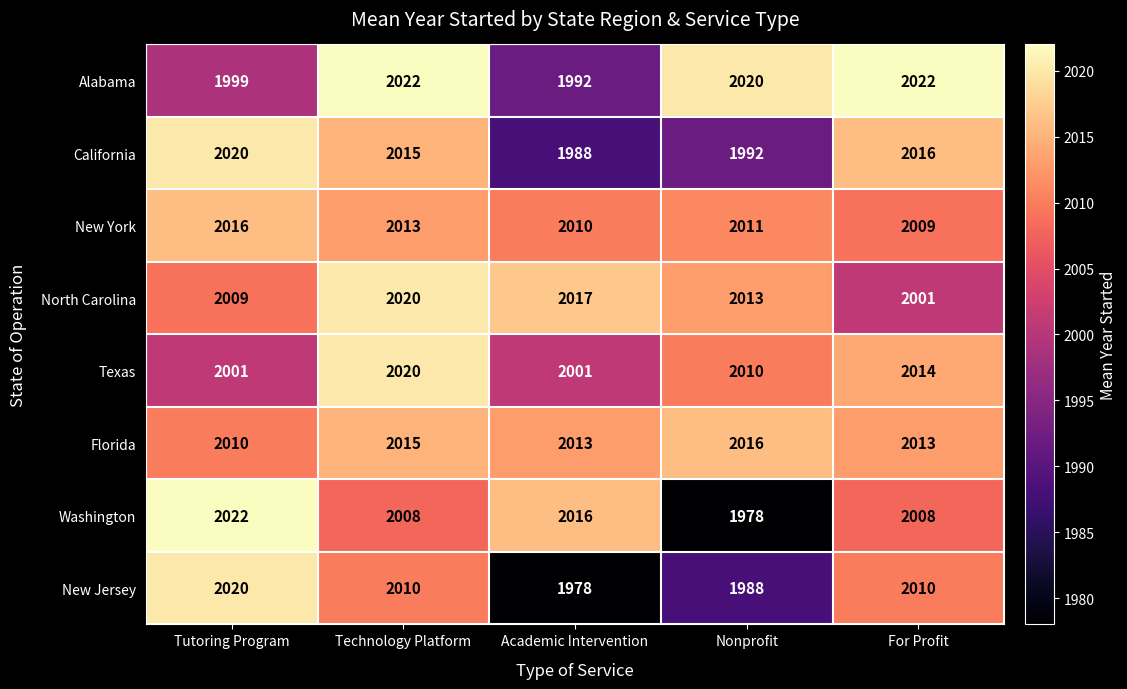

Is it true that New York equals 2010 at Academic Intervention?

True